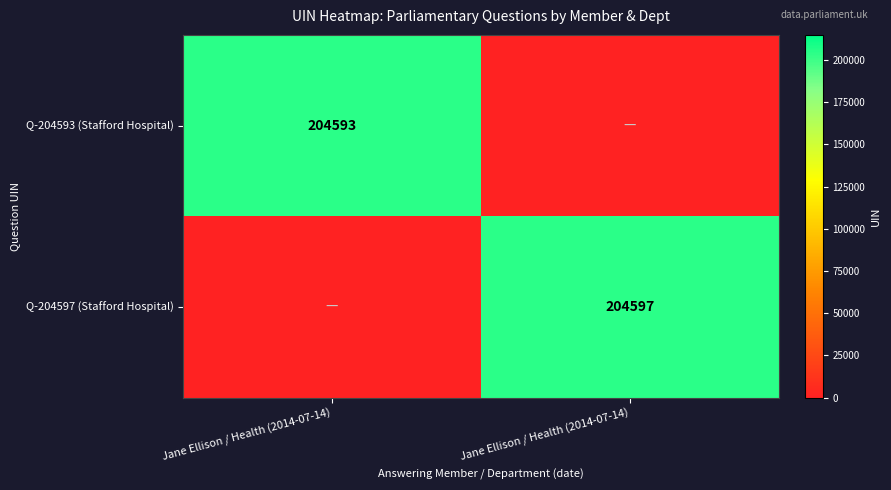

What is the average value of the Q-204597 (Stafford Hospital) series?

102298